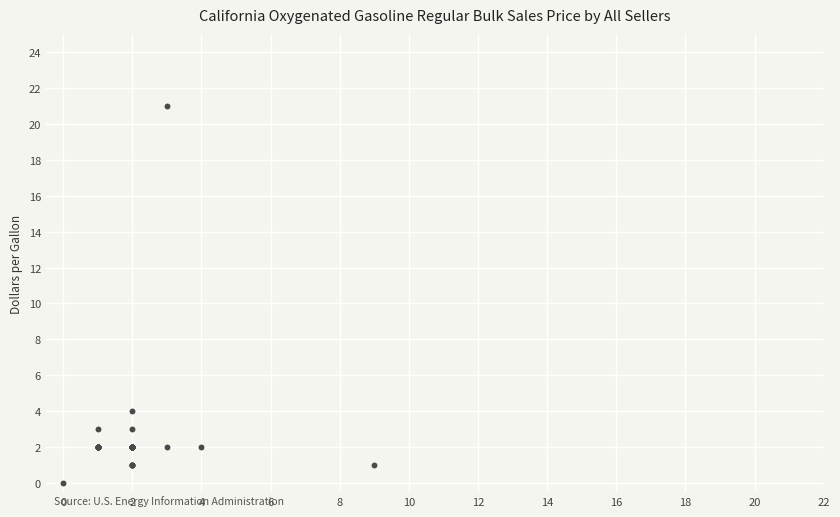

What Y value in the scatter plot is closest to 10?

4